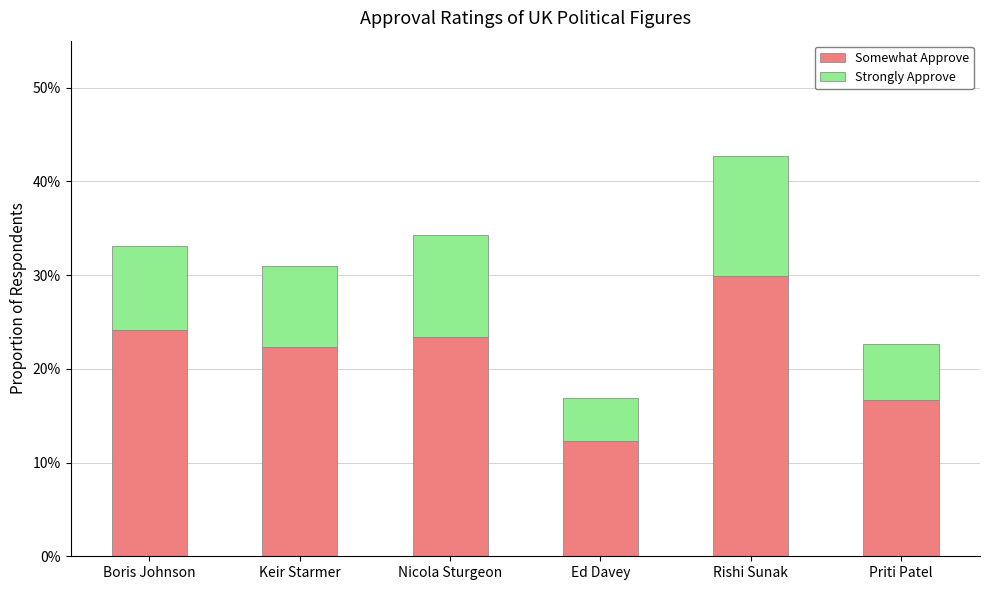

What is the label of the 6th bar from the left?

Priti Patel